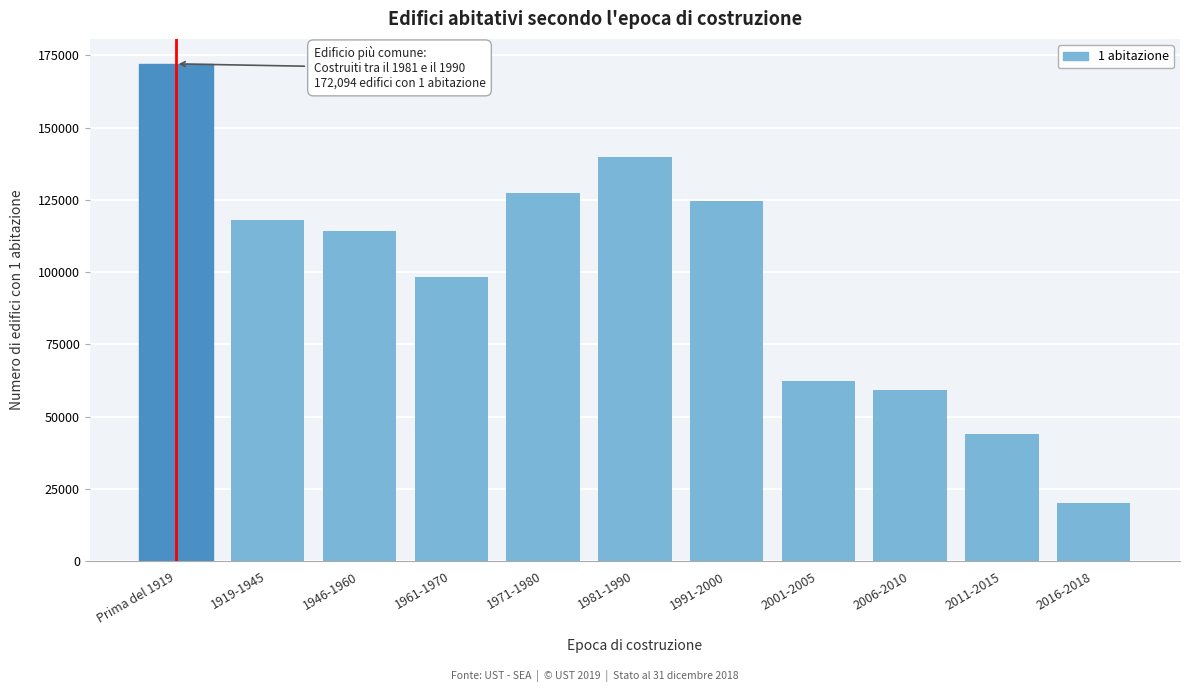

Reading left to right, list all the values displayed in this chart.

172094	118220	114247	98257	127465	140001	124544	62214	59339	44131	19932